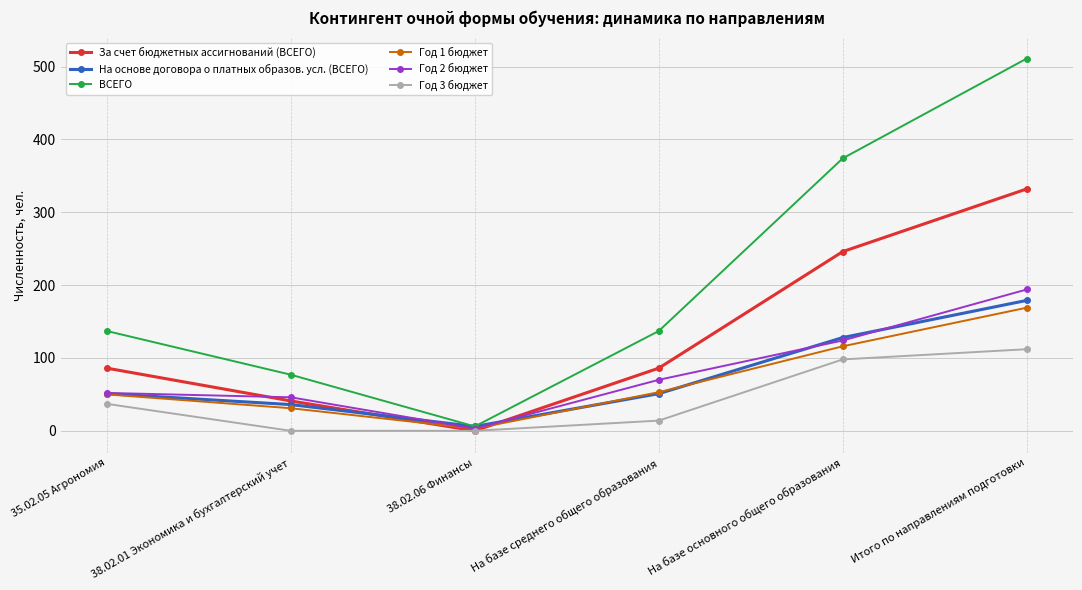

Which series has the largest total across all categories?

ВСЕГО